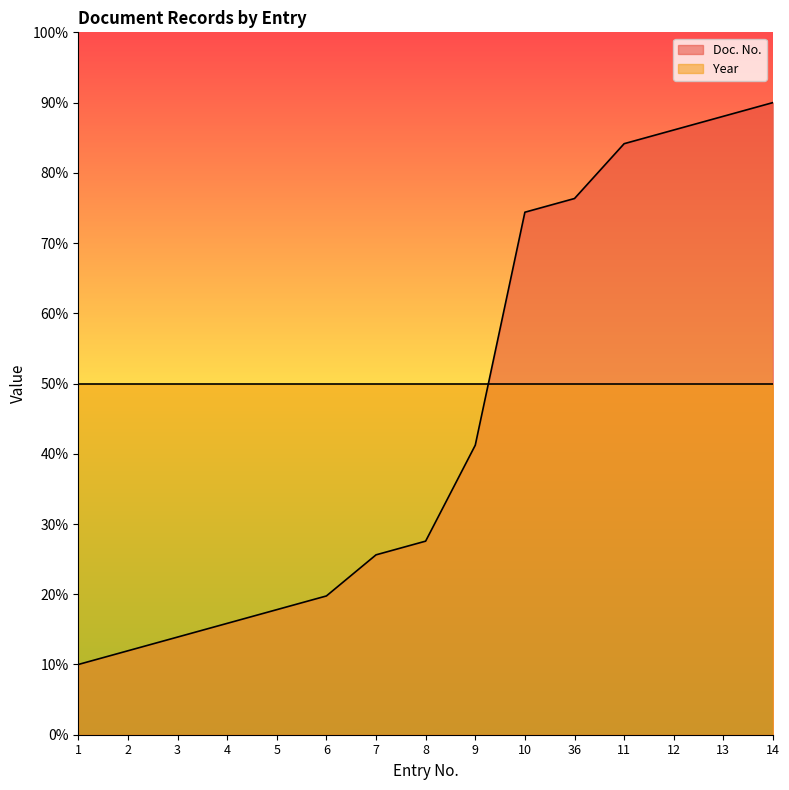

Is it true that the value at 14 is 143.4?

False